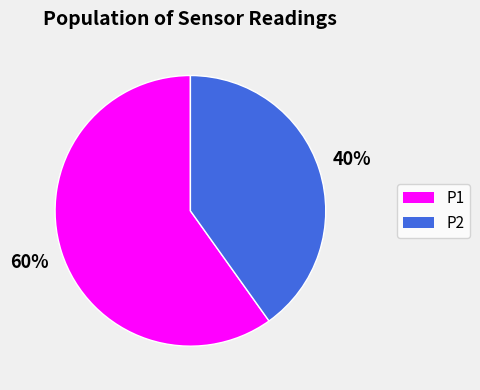

To the nearest percent, what is the difference between the largest and smallest slice percentages?

20%